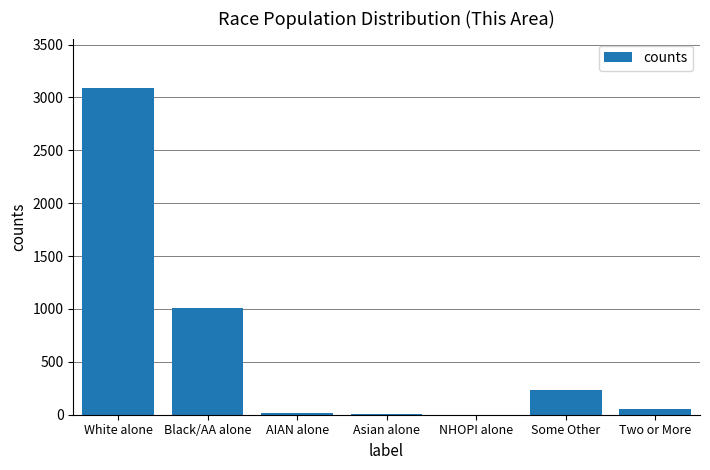

What is the greatest value displayed?

3093